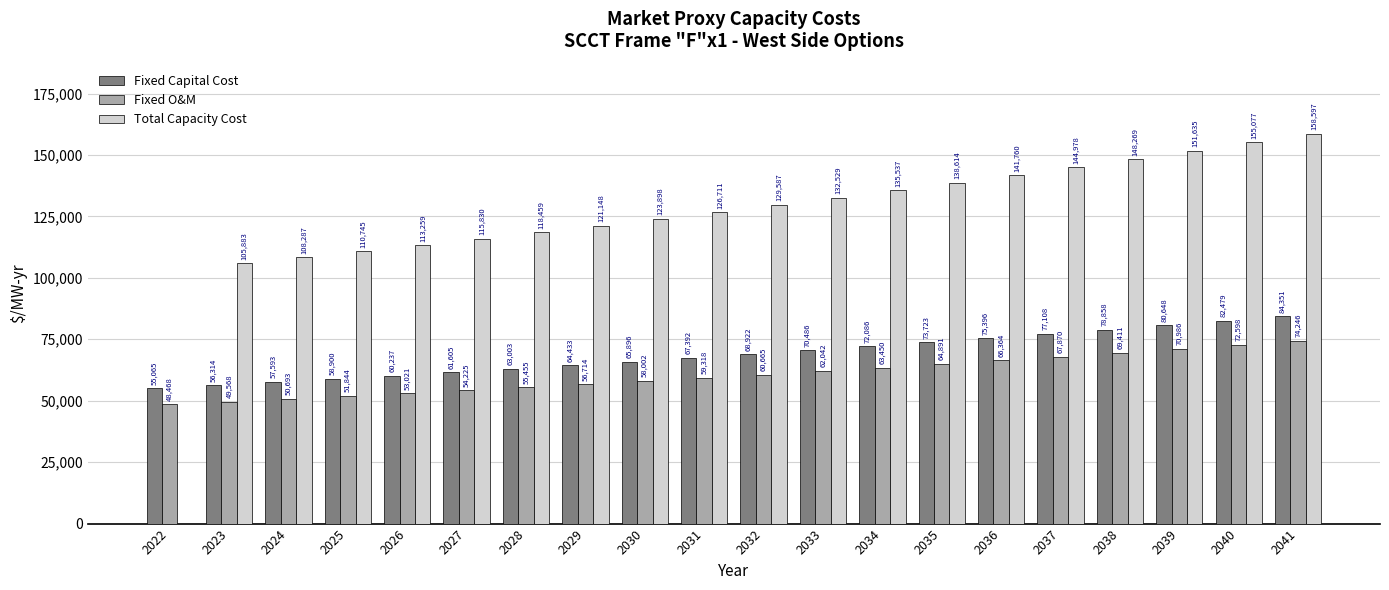

Which series has the largest total across all categories?

Total Capacity Cost